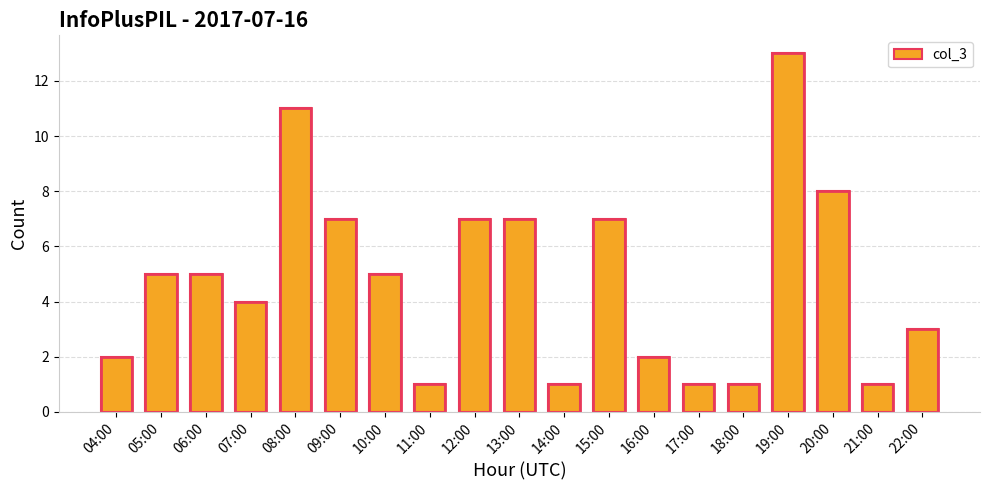

What is the approximate value at 12:00, to the nearest 5?

5